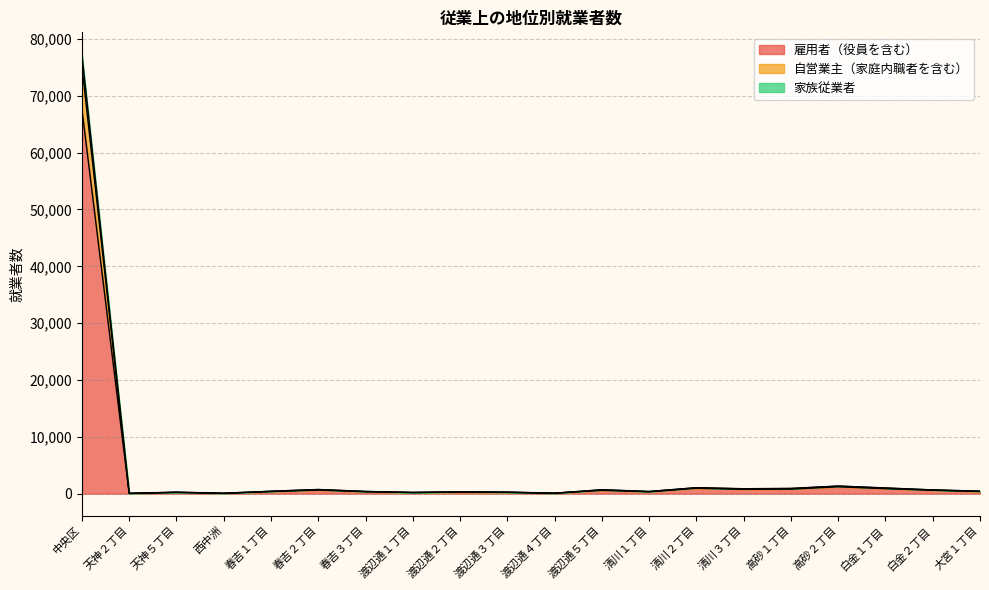

What are all the series names shown in the legend?

雇用者（役員を含む）, 自営業主（家庭内職者を含む）, 家族従業者